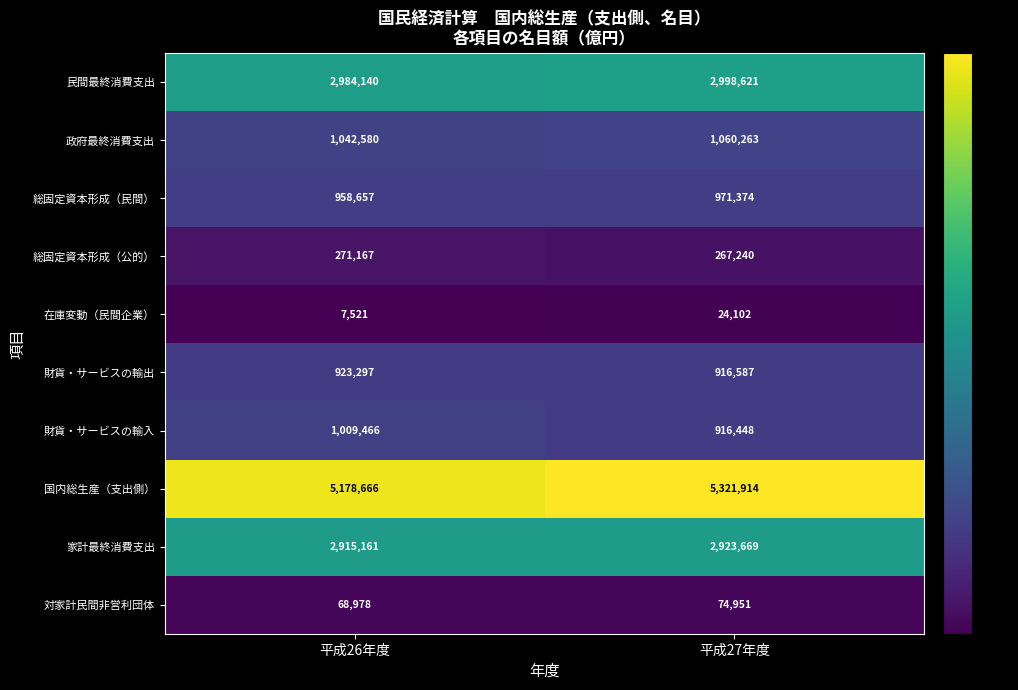

Which series changed the most between 平成26年度 and 平成27年度?

国内総生産（支出側）